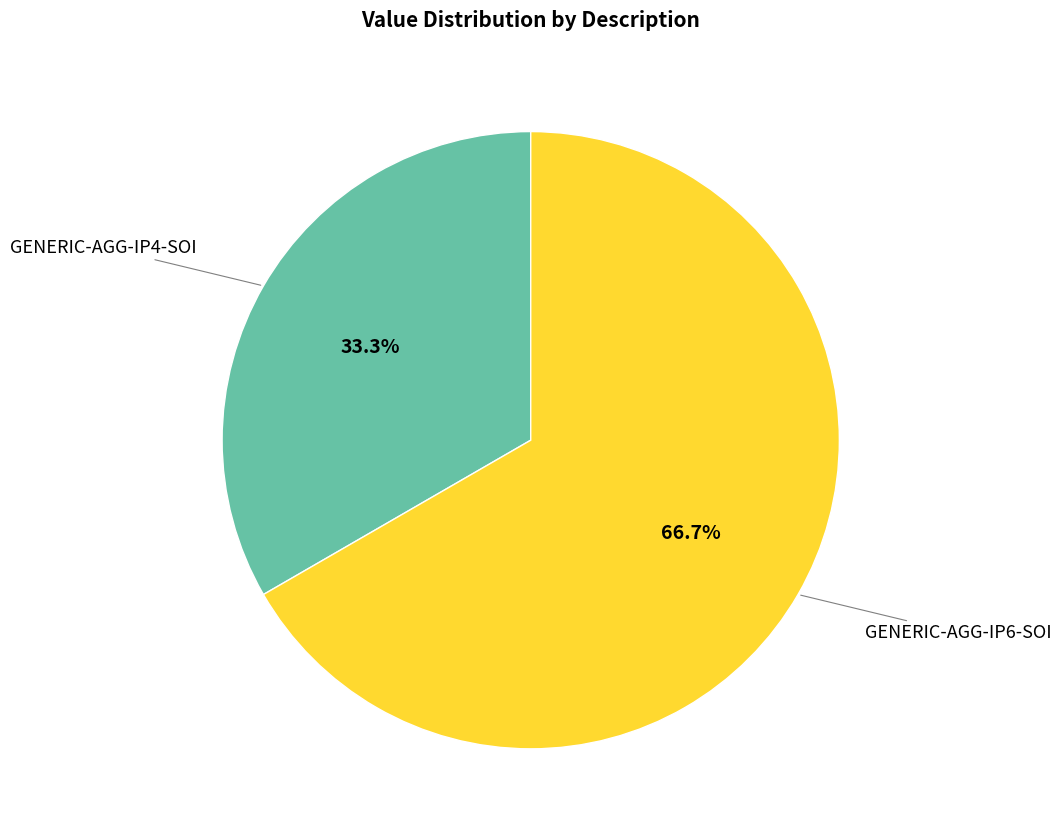

Does any single category account for the majority?

Yes